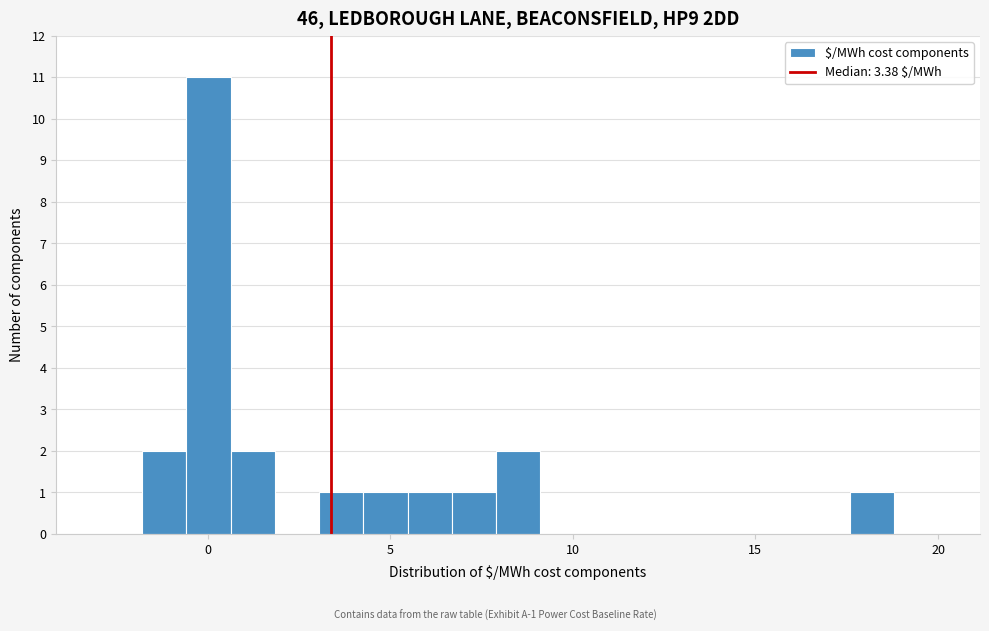

Read against the x-axis, roughly where is the centre of the tallest bar?

0.0